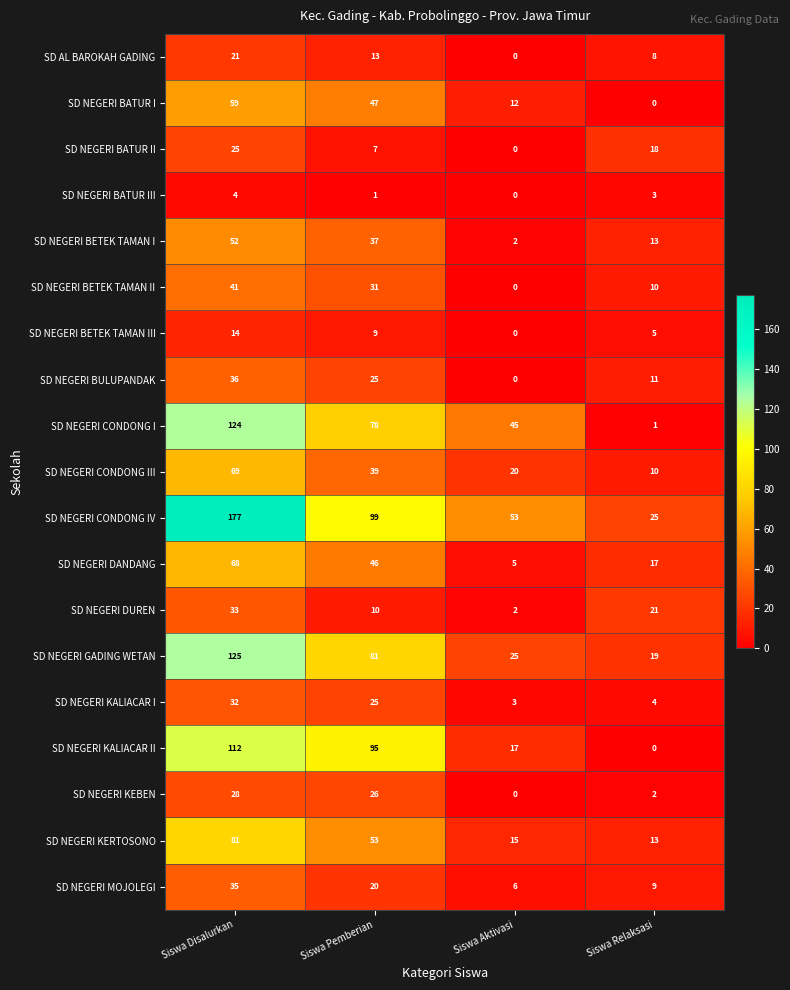

What is the spread (max minus min) of values at Siswa Relaksasi?

25